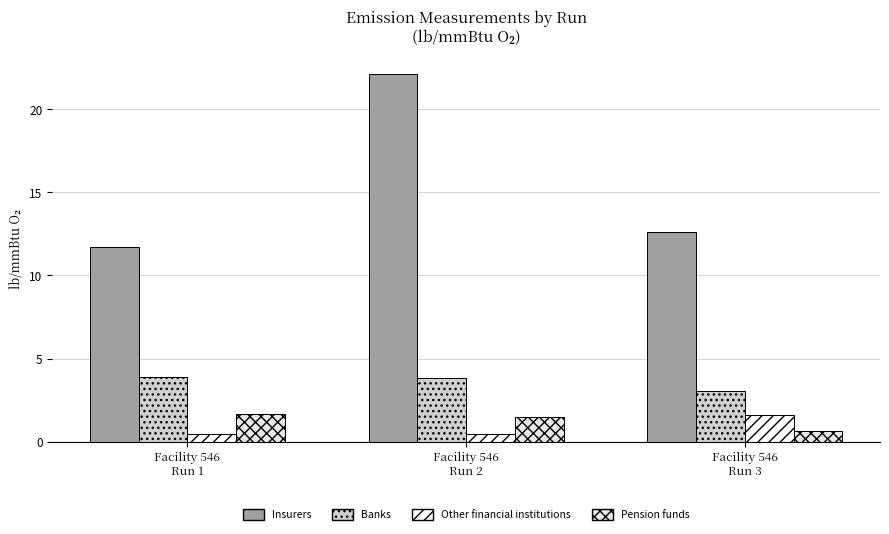

What is the label of the 1st bar from the left?

Facility 546
Run 1